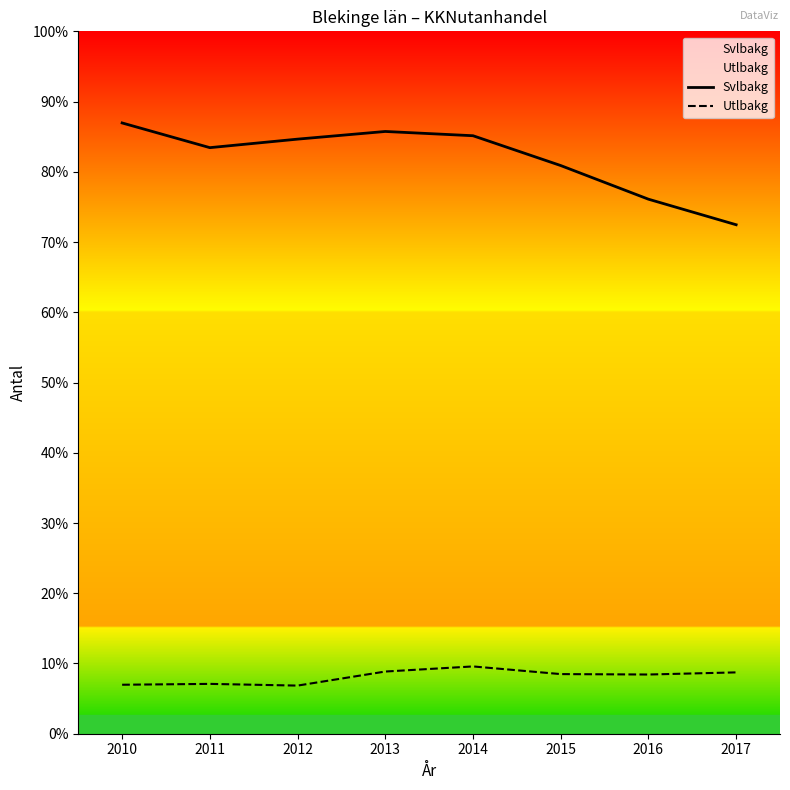

At which category does the chart reach its minimum across all series?

2012